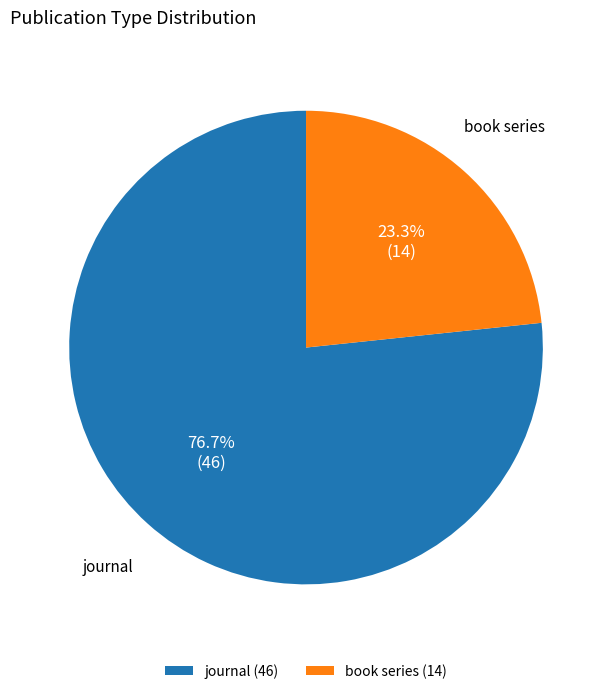

Which slice is the smallest?

book series